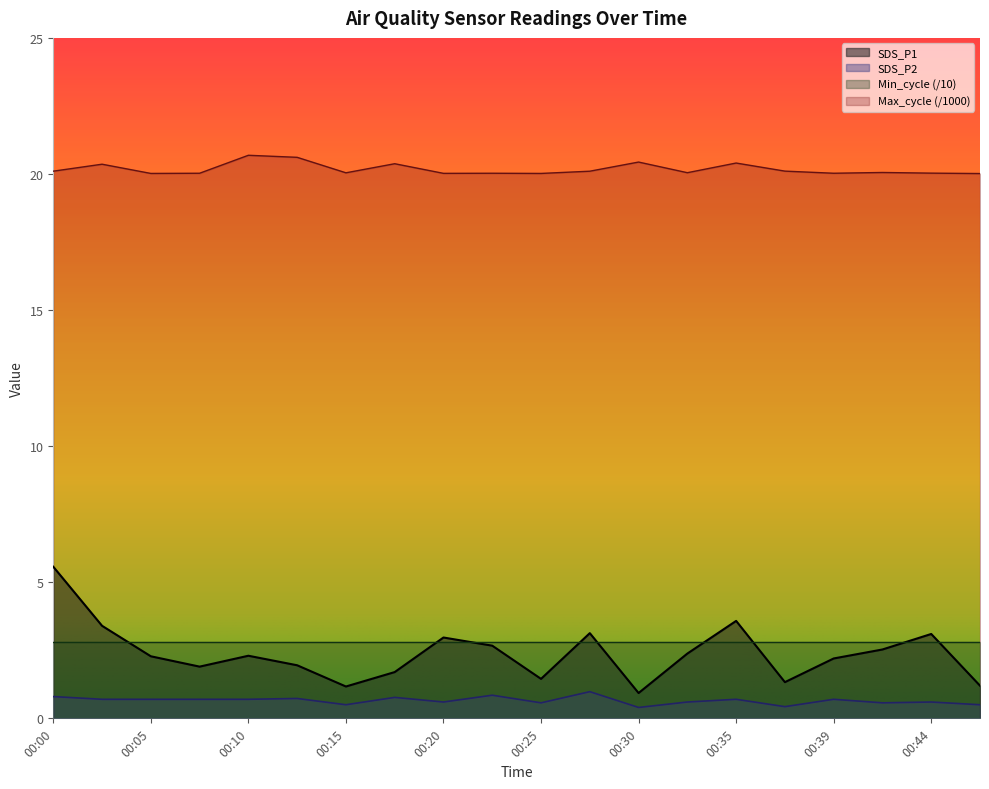

The value of SDS_P2 at 00:00 is 1.1. True or false?

False